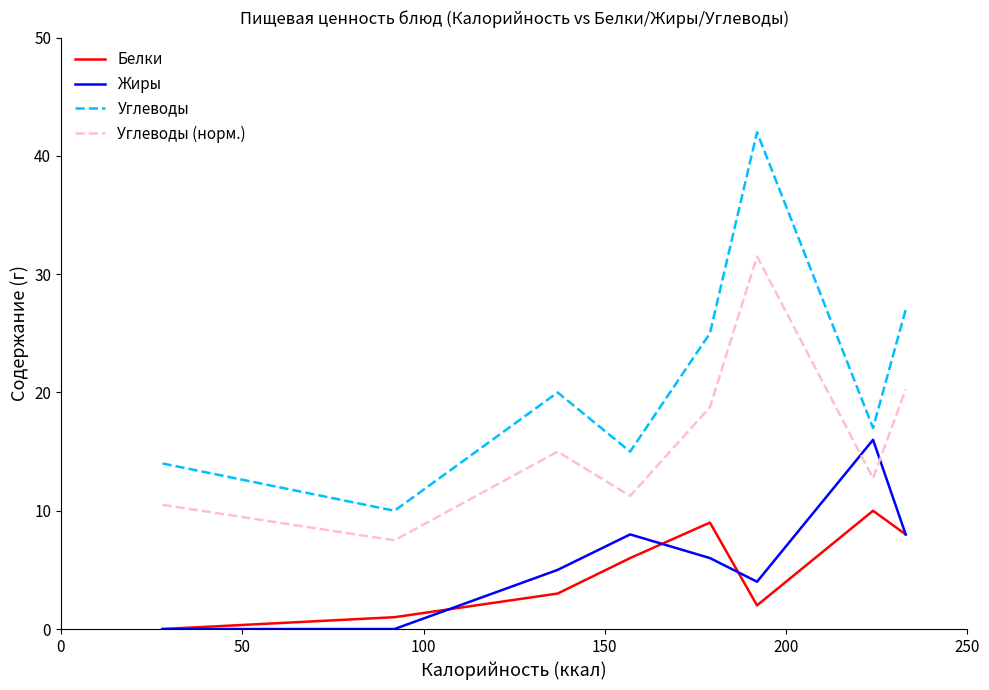

What is the minimum value for Углеводы (норм.)?

7.5